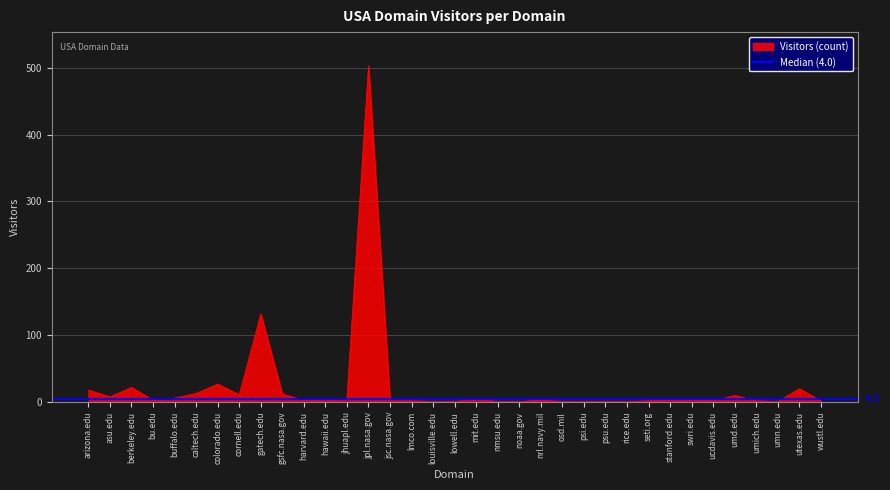

The value at jsc.nasa.gov is 2. True or false?

True